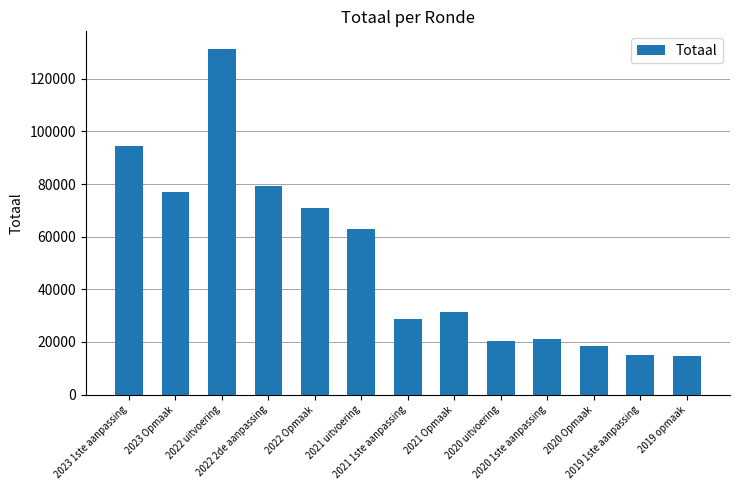

What is the label of the 6th bar from the left?

2021 uitvoering